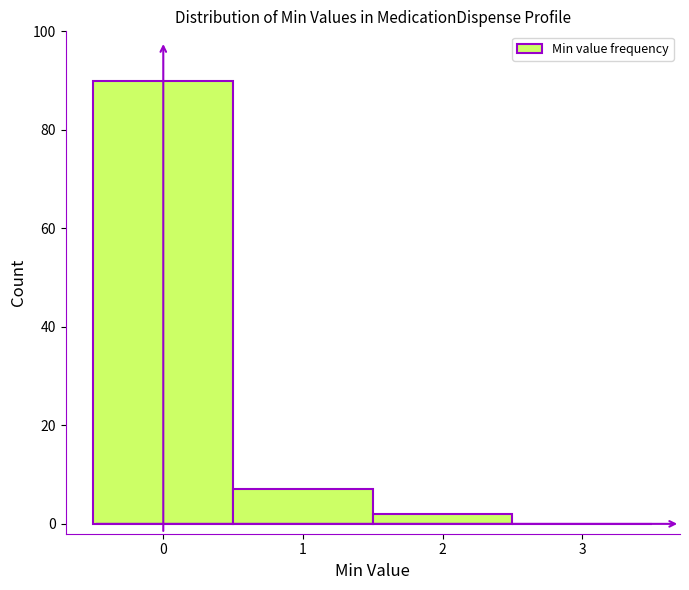

How tall is the bar that spans 1.5 to 2.5 on the x-axis? The values are not printed on the chart, so give them approximately, as read against the axis.

2